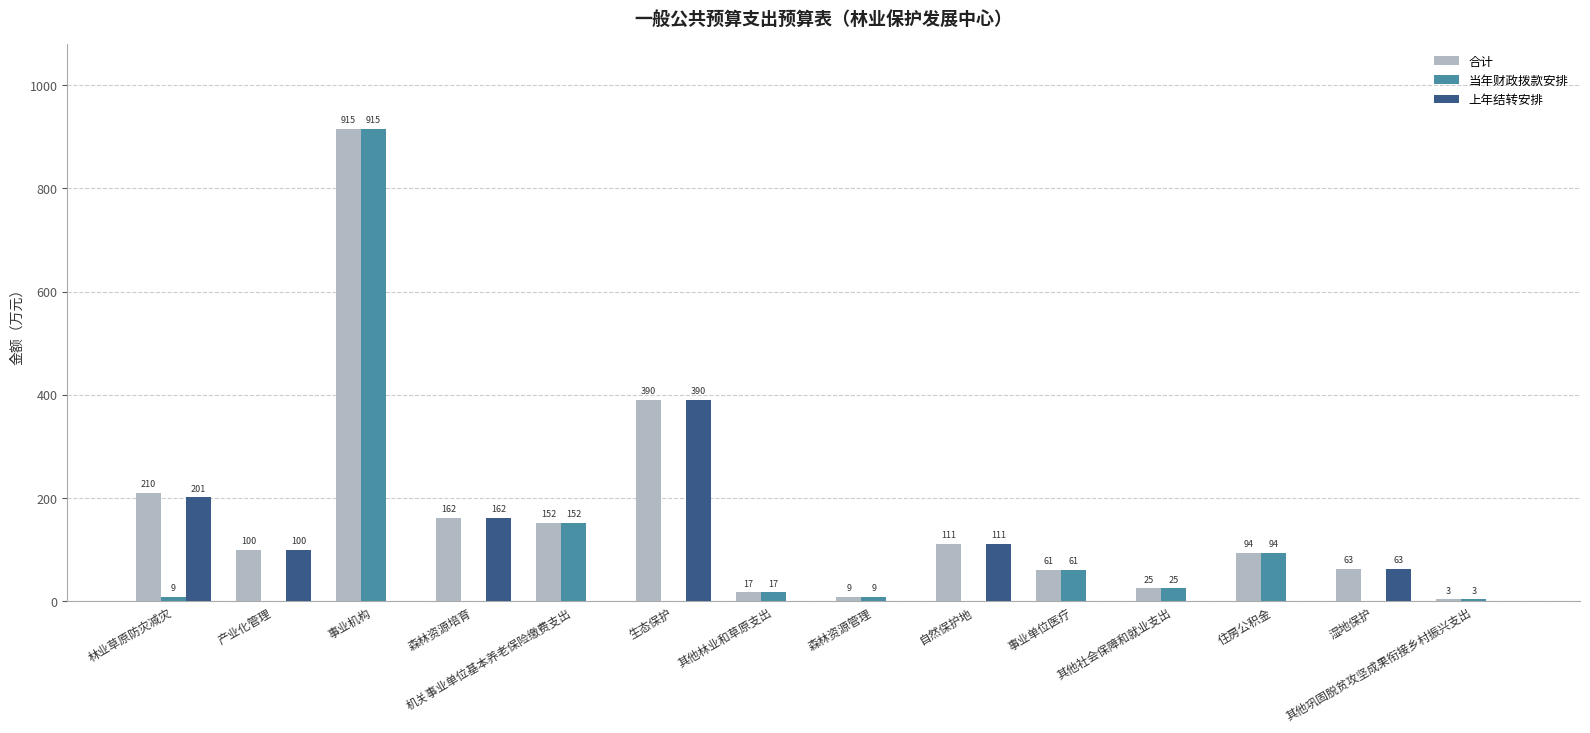

How many values in 上年结转安排 are above zero?

6